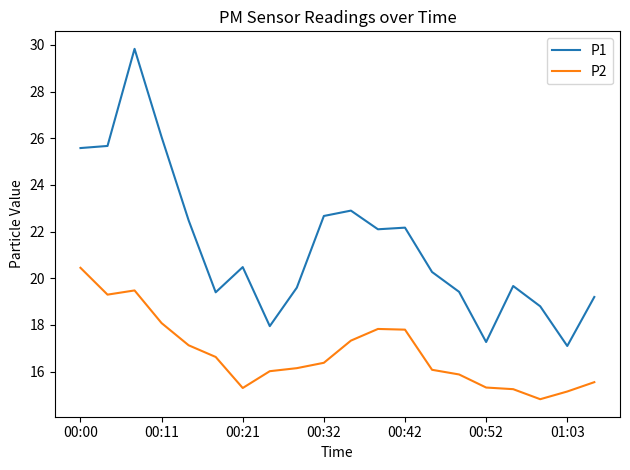

Rank the series by their average value, from highest to lowest.

P1, P2